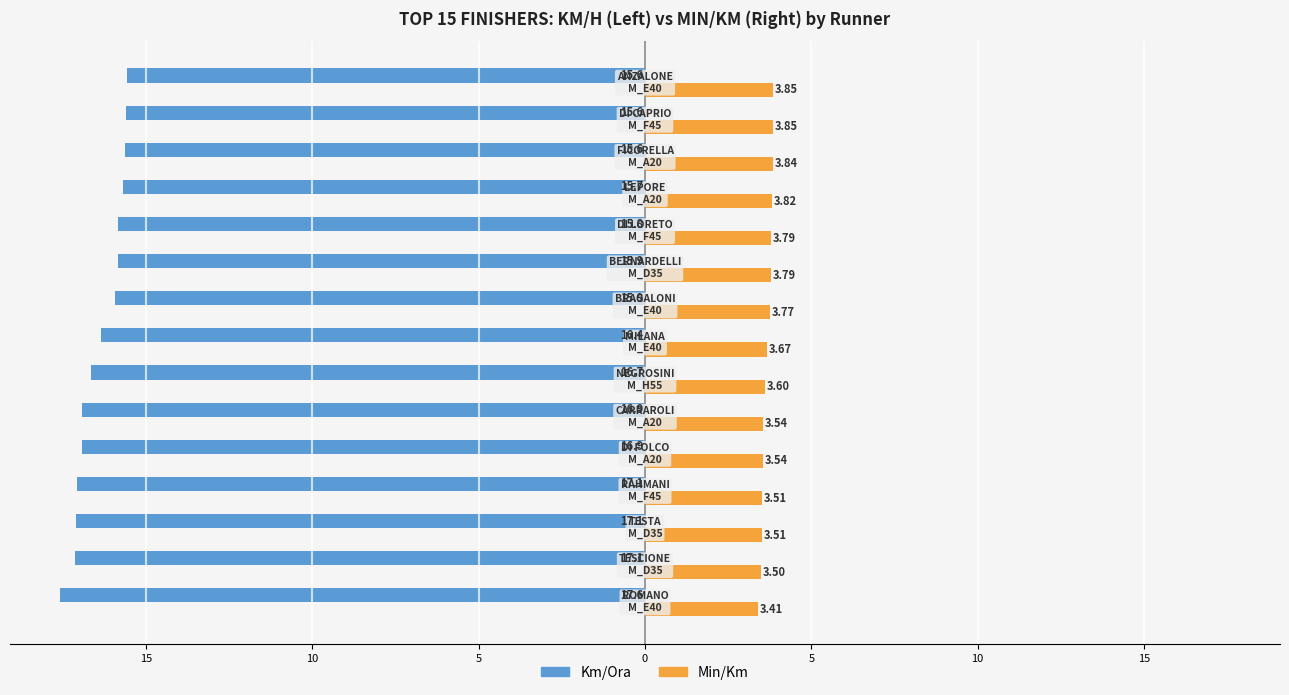

What is the difference between the maximum and minimum values in the Min/Km series?

0.4